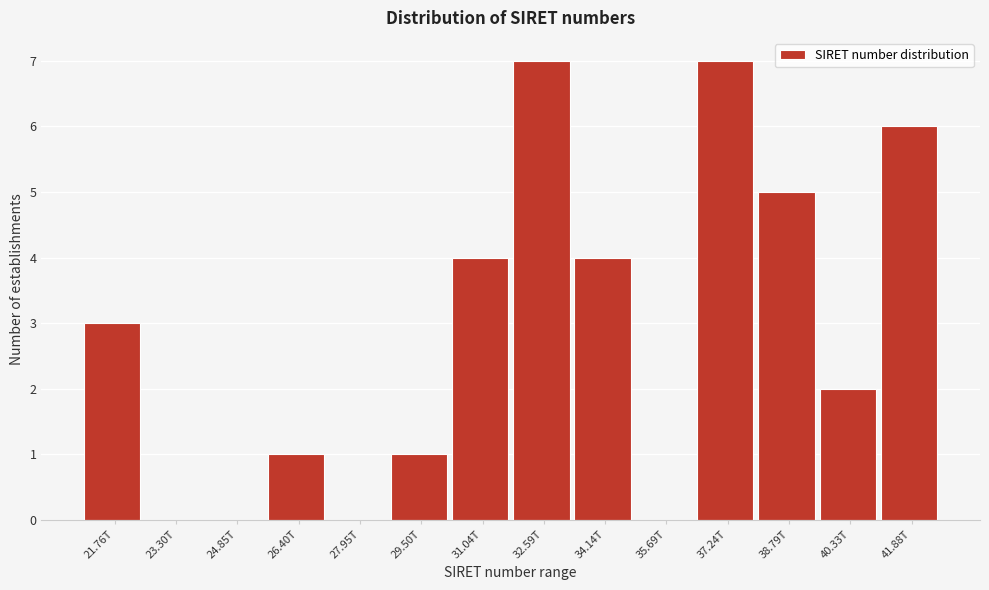

Reading left to right, what are all the values shown in this chart?

21.76T=3	23.30T=0	24.85T=0	26.40T=1	27.95T=0	29.50T=1	31.04T=4	32.59T=7	34.14T=4	35.69T=0	37.24T=7	38.79T=5	40.33T=2	41.88T=6